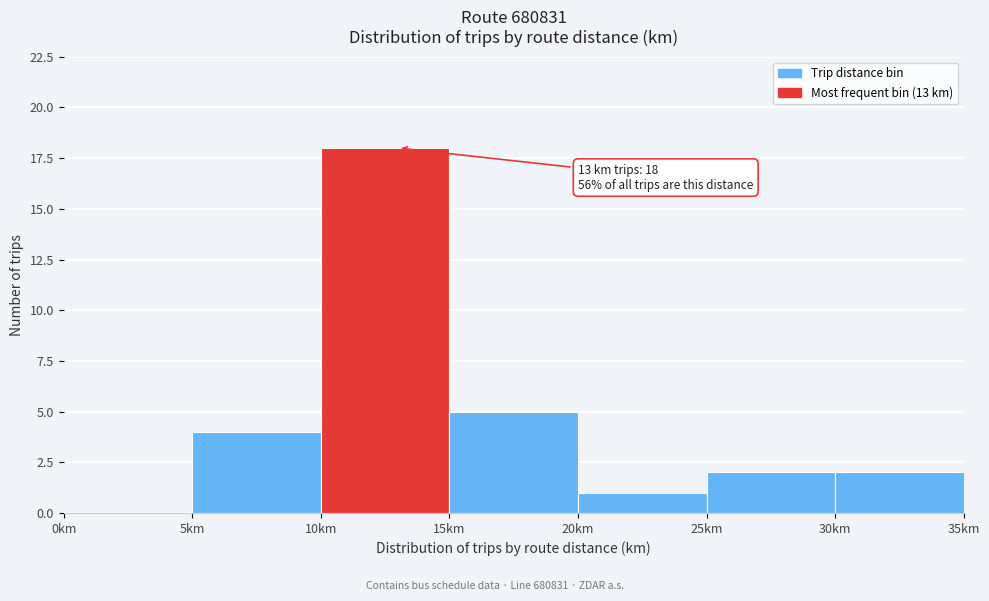

Over which range of the x-axis is the bar tallest?

10 to 15